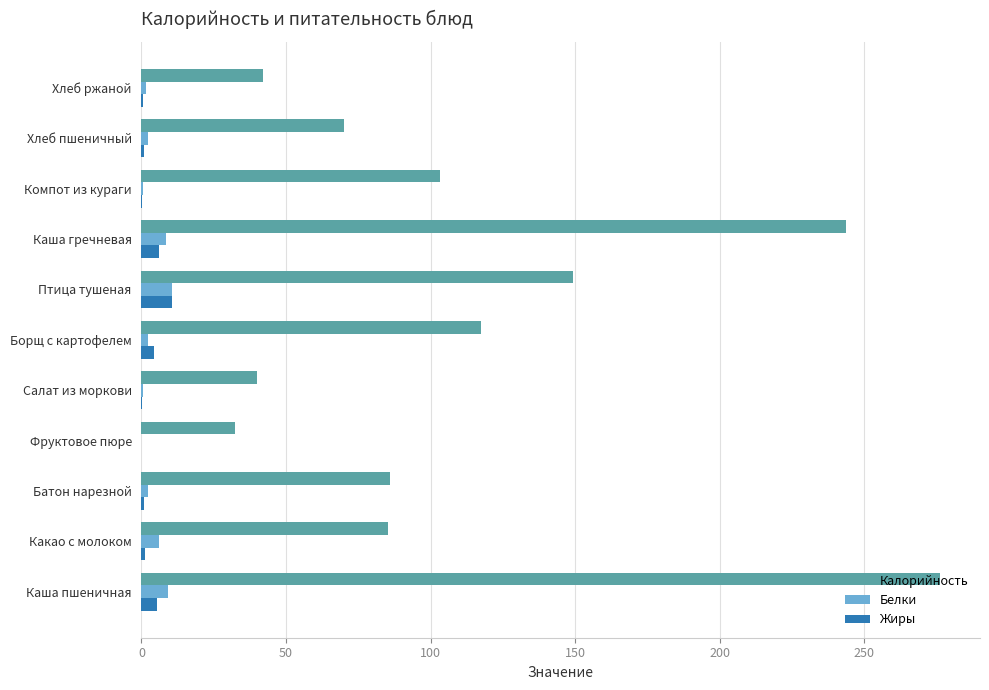

Between Фруктовое пюре and Компот из кураги, which series saw the biggest shift?

Калорийность